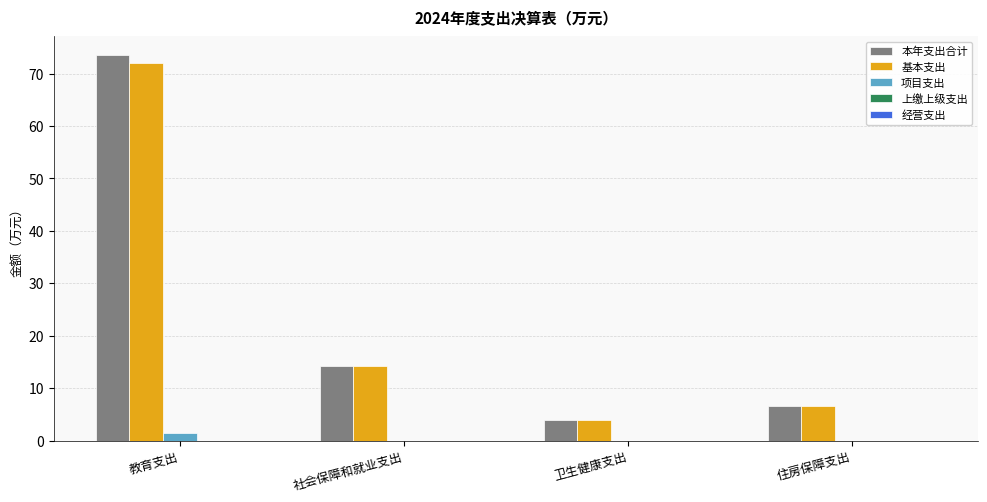

What is the approximate value of 基本支出 at 社会保障和就业支出?

14.3